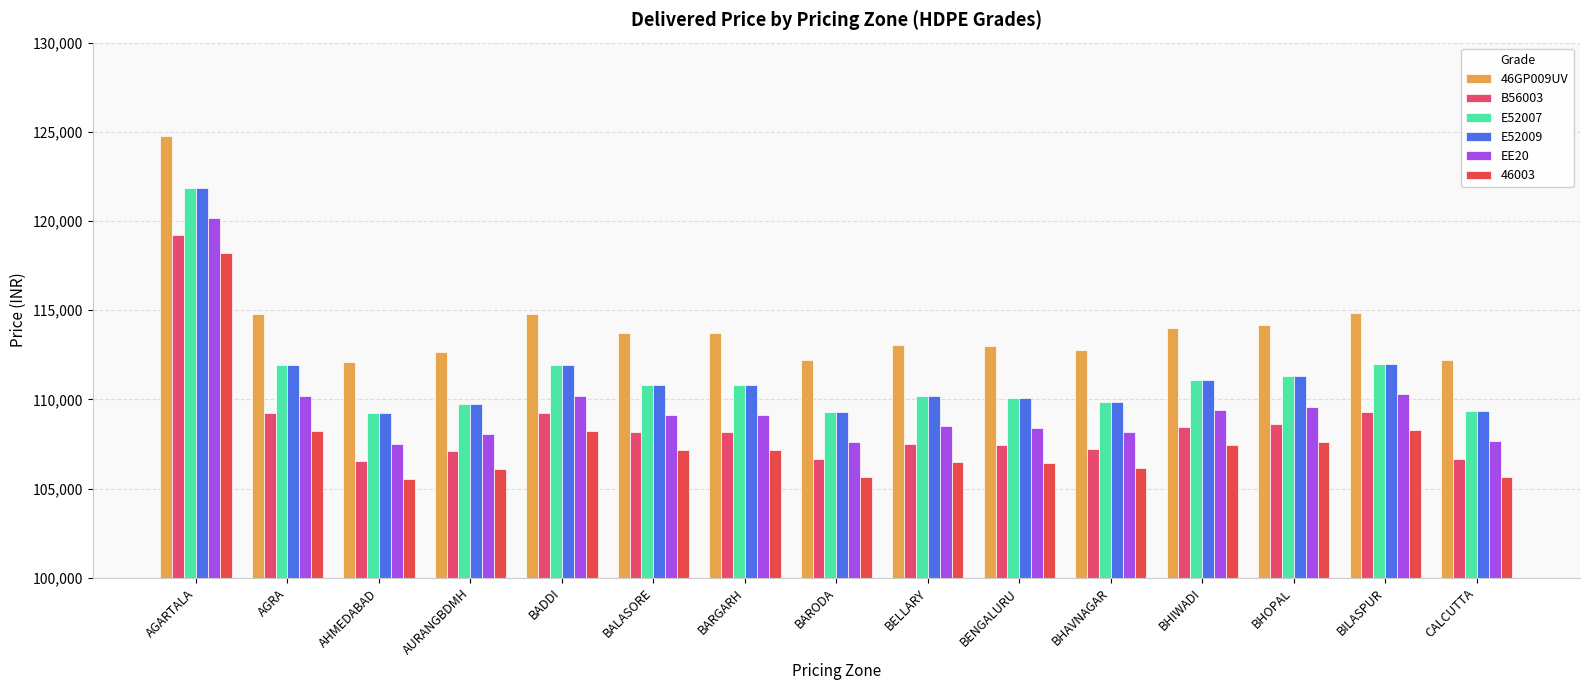

What is the difference between the maximum and minimum values in the 46GP009UV series?

12661